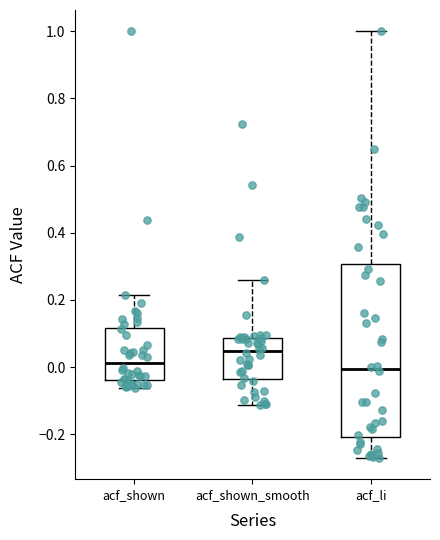

Reading left to right, transcribe this box plot: for each box, give where its median line is, the range the box spans, and where its two whiskers end, as read against the y-axis. The values are not printed on the chart, so give them approximately, as read against the axis.

acf_shown: median 0.02, box -0.04 to 0.12, whiskers -0.06 to 0.22
acf_shown_smooth: median 0.04, box -0.04 to 0.08, whiskers -0.12 to 0.26
acf_li: median 0.00, box -0.20 to 0.30, whiskers -0.26 to 1.00